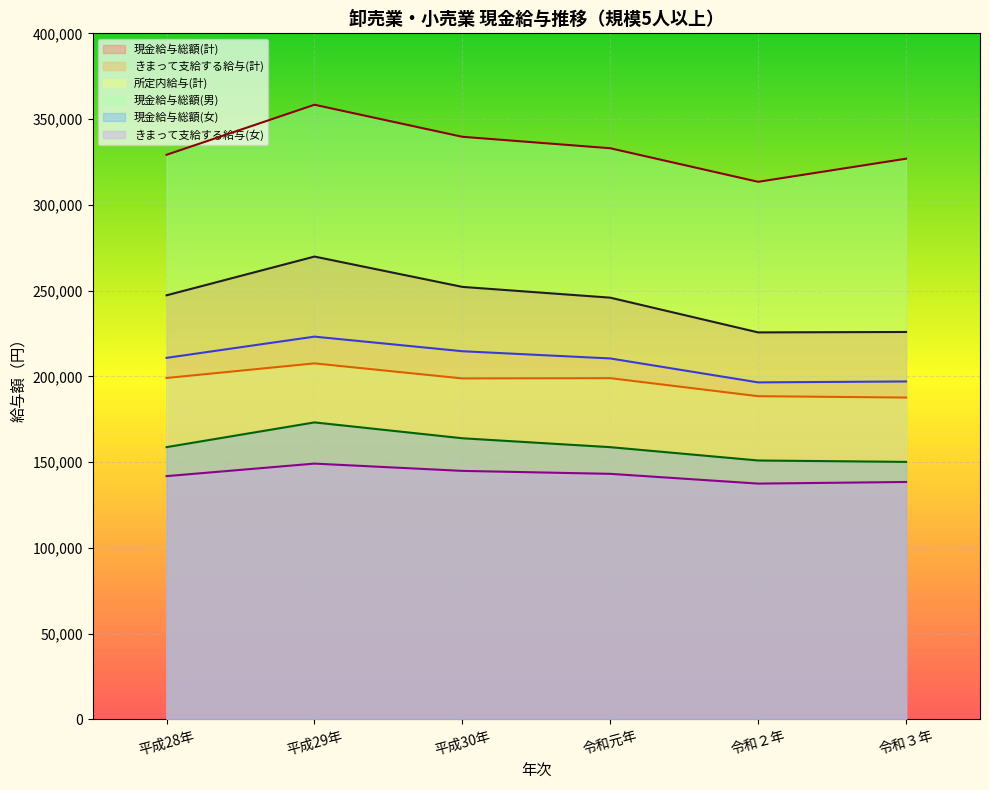

What are all the series names shown in the legend?

現金給与総額(計), きまって支給する給与(計), 所定内給与(計), 現金給与総額(男), 現金給与総額(女), きまって支給する給与(女)